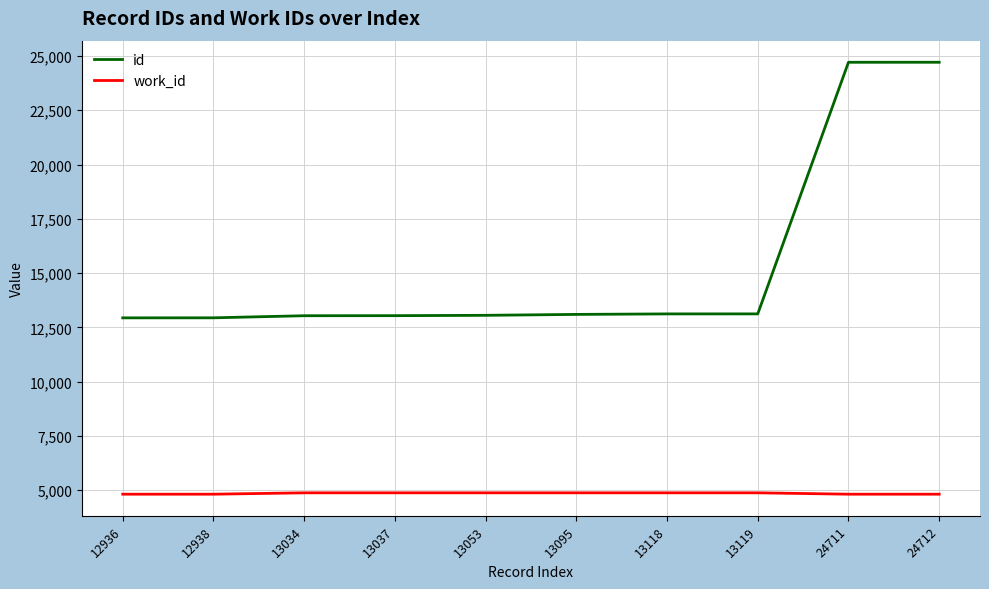

List the series in order of their overall mean, highest first.

id, work_id